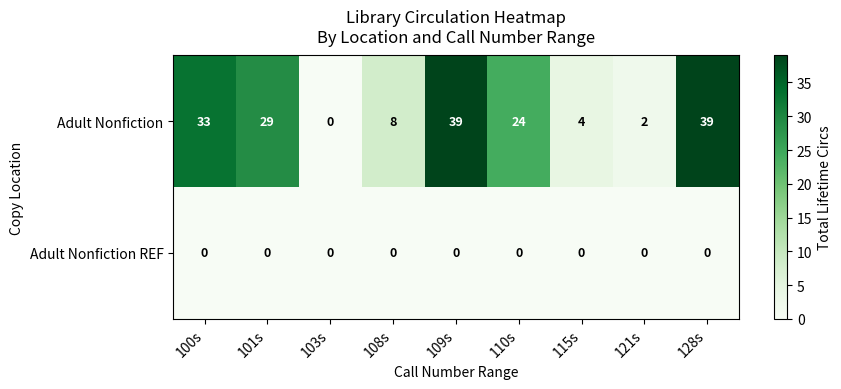

What is the difference between the highest and lowest values at 110s?

24